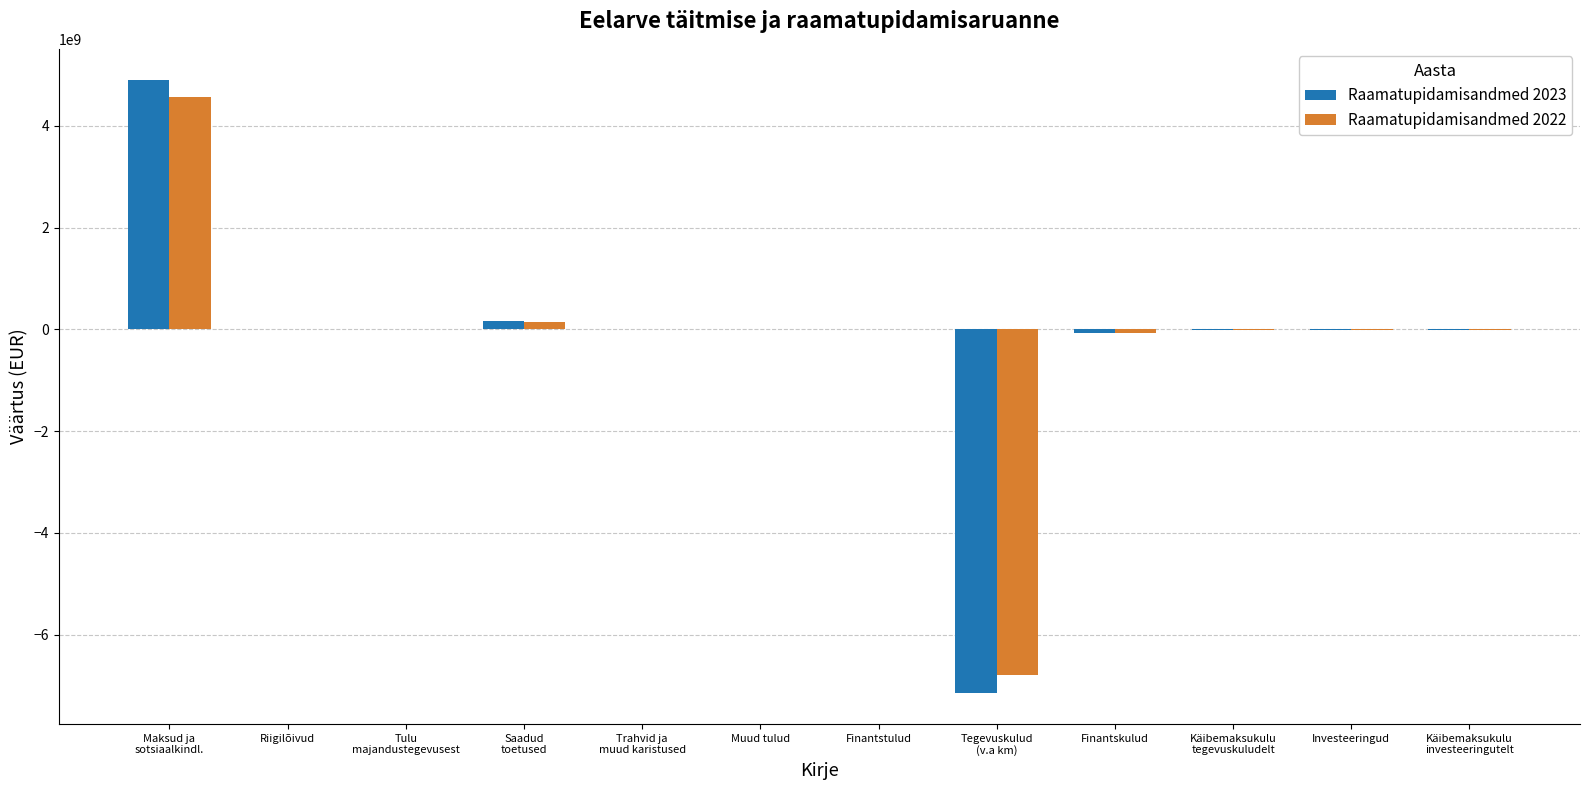

The value of Raamatupidamisandmed 2022 at Käibemaksukulu
tegevuskuludelt is -12996397.5. True or false?

True